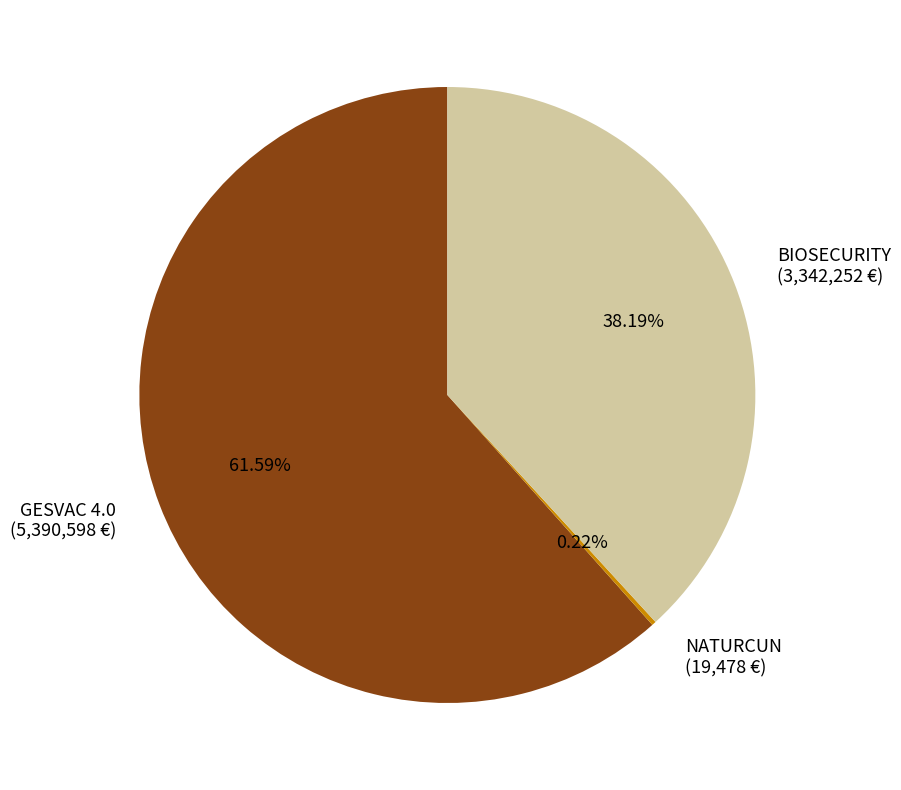

Is there a majority slice in this chart?

Yes